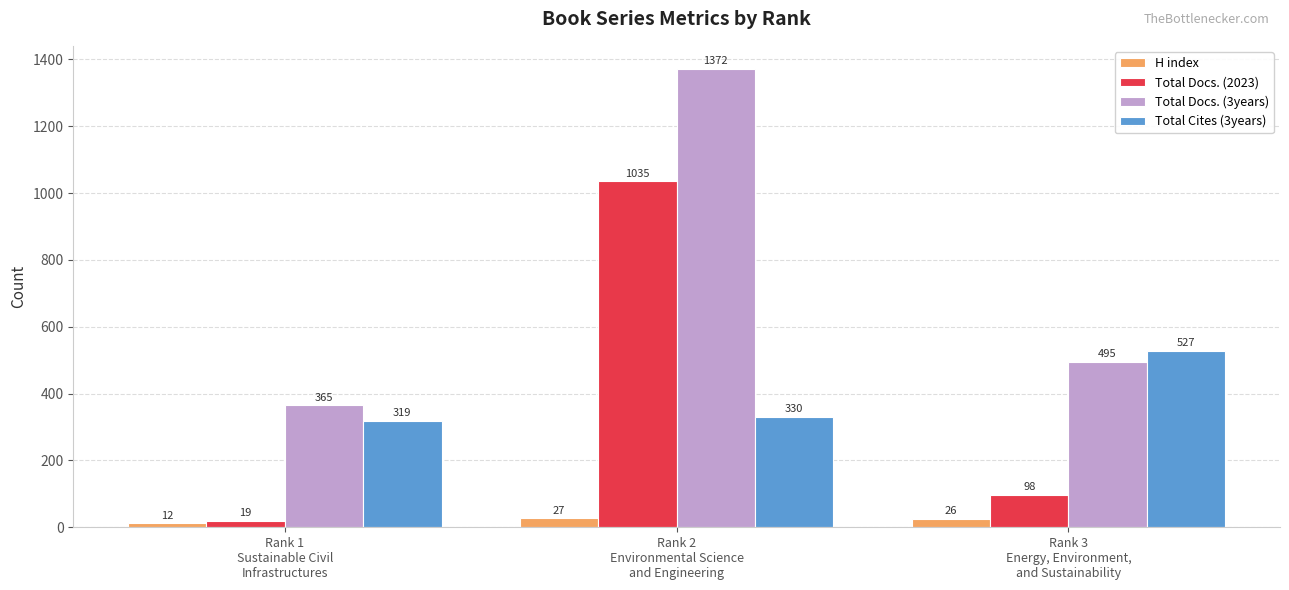

Count the number of categories in the chart.

3